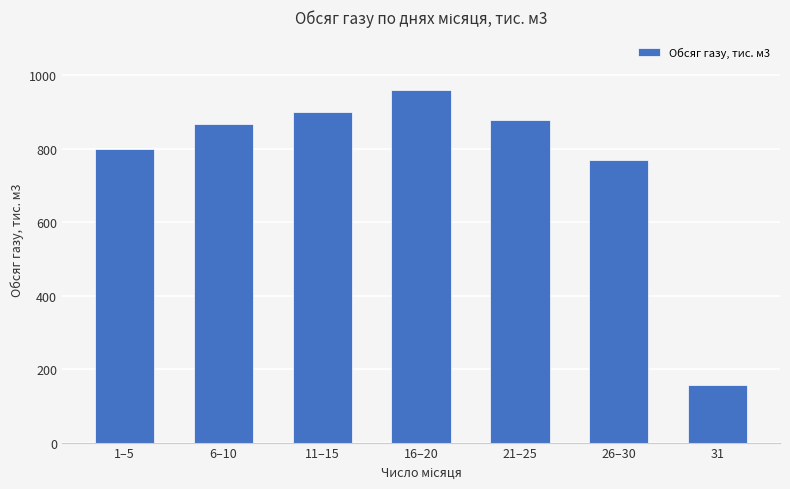

What is the label of the 6th bar from the right?

6–10